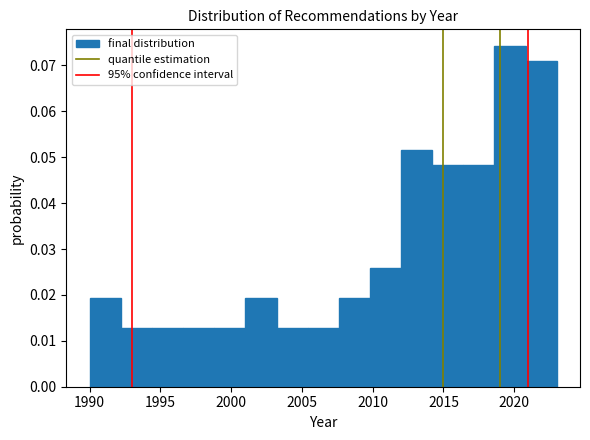

Reading left to right, transcribe this chart: for each bar, give the range it covers on the x-axis and its height. Neither the bar edges nor the heights are printed on the chart, so give them approximately, as read against the axes.

1990.0 to 1992.2: 0.019
1992.2 to 1994.4: 0.013
1994.4 to 1996.6: 0.013
1996.6 to 1998.8: 0.013
1998.8 to 2001.0: 0.013
2001.0 to 2003.2: 0.019
2003.2 to 2005.4: 0.013
2005.4 to 2007.6: 0.013
2007.6 to 2009.8: 0.019
2009.8 to 2012.0: 0.026
2012.0 to 2014.2: 0.052
2014.2 to 2016.4: 0.048
2016.4 to 2018.6: 0.048
2018.6 to 2020.8: 0.074
2020.8 to 2023.0: 0.071